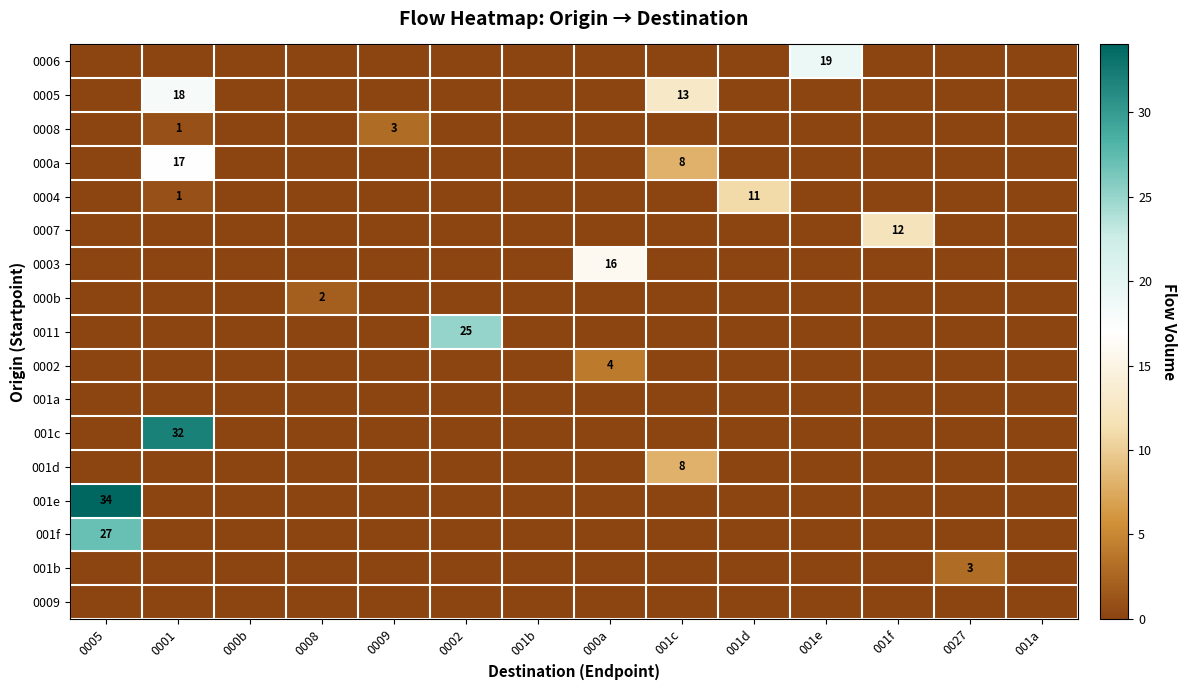

Which series has the largest range (max minus min)?

001e